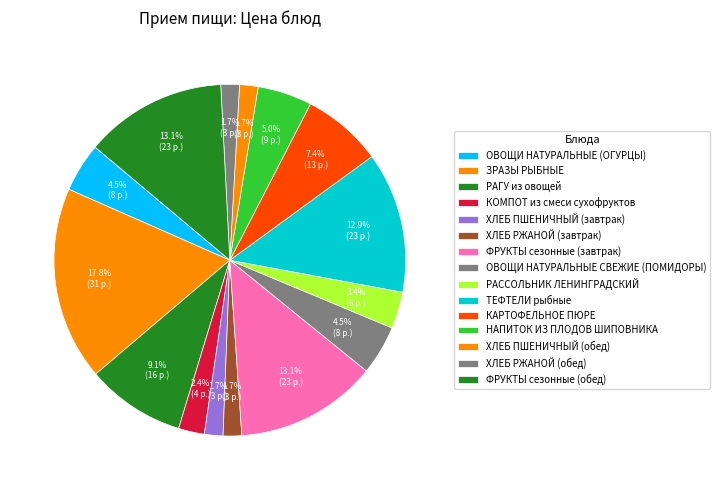

What is the change in value from ЗРАЗЫ РЫБНЫЕ to НАПИТОК ИЗ ПЛОДОВ ШИПОВНИКА?

-22.6